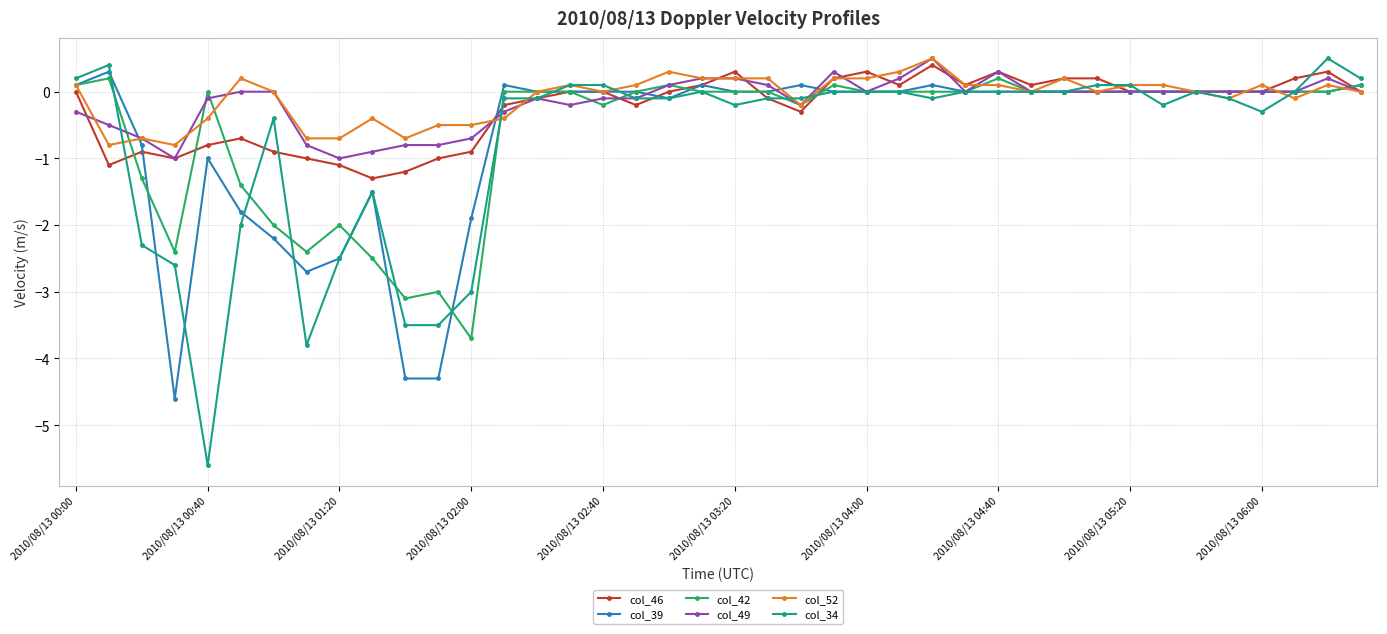

True or false: col_42 has more than 0 interior local peaks.

True